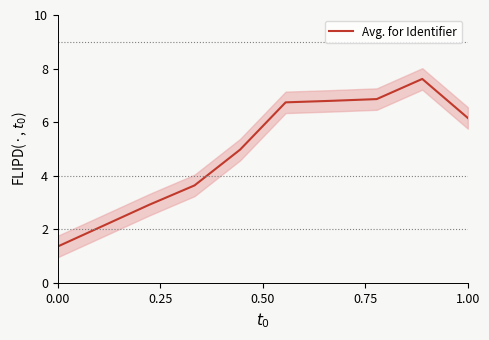

The chart shows a value of 8.9 at 5. True or false?

False